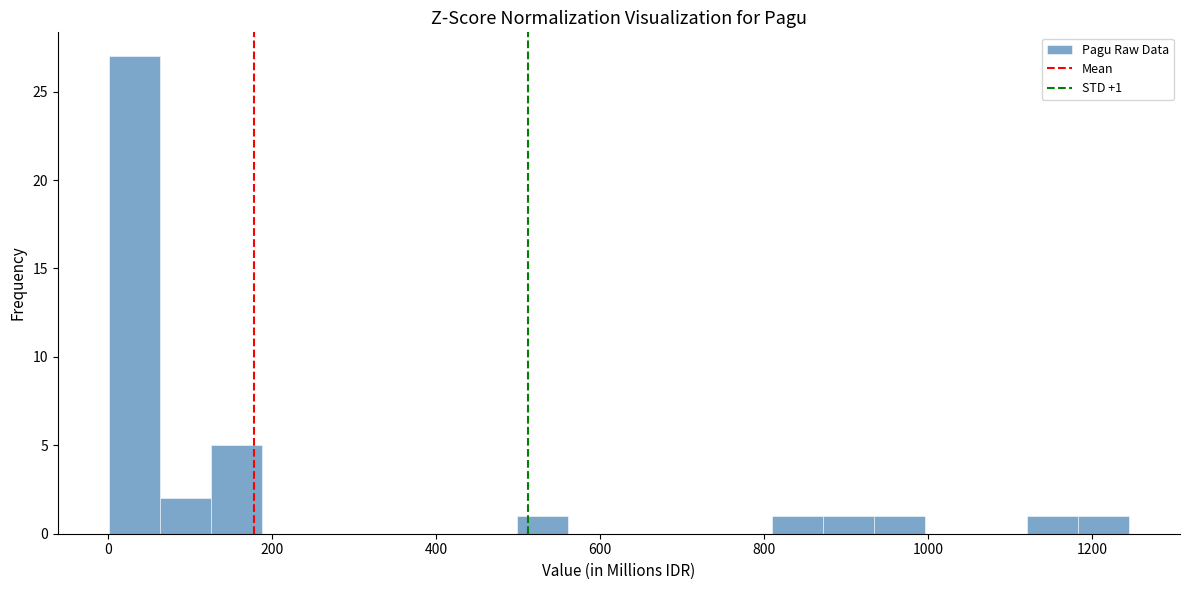

Read against the x-axis, roughly where is the centre of the tallest bar?

40